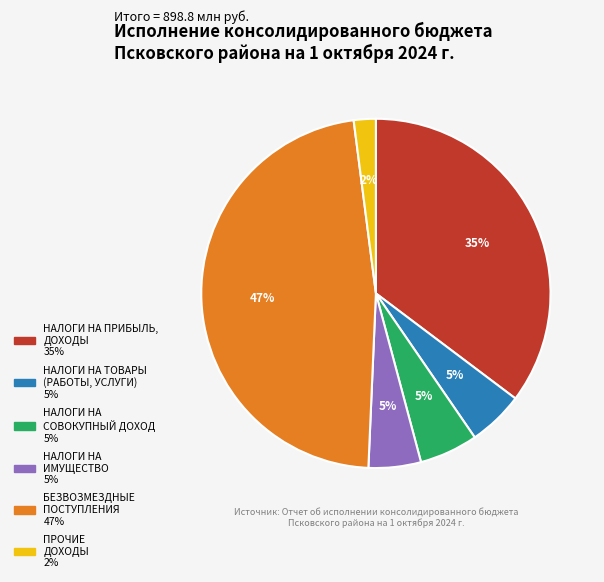

To the nearest percent, what is the difference between the largest and smallest slice percentages?

45%